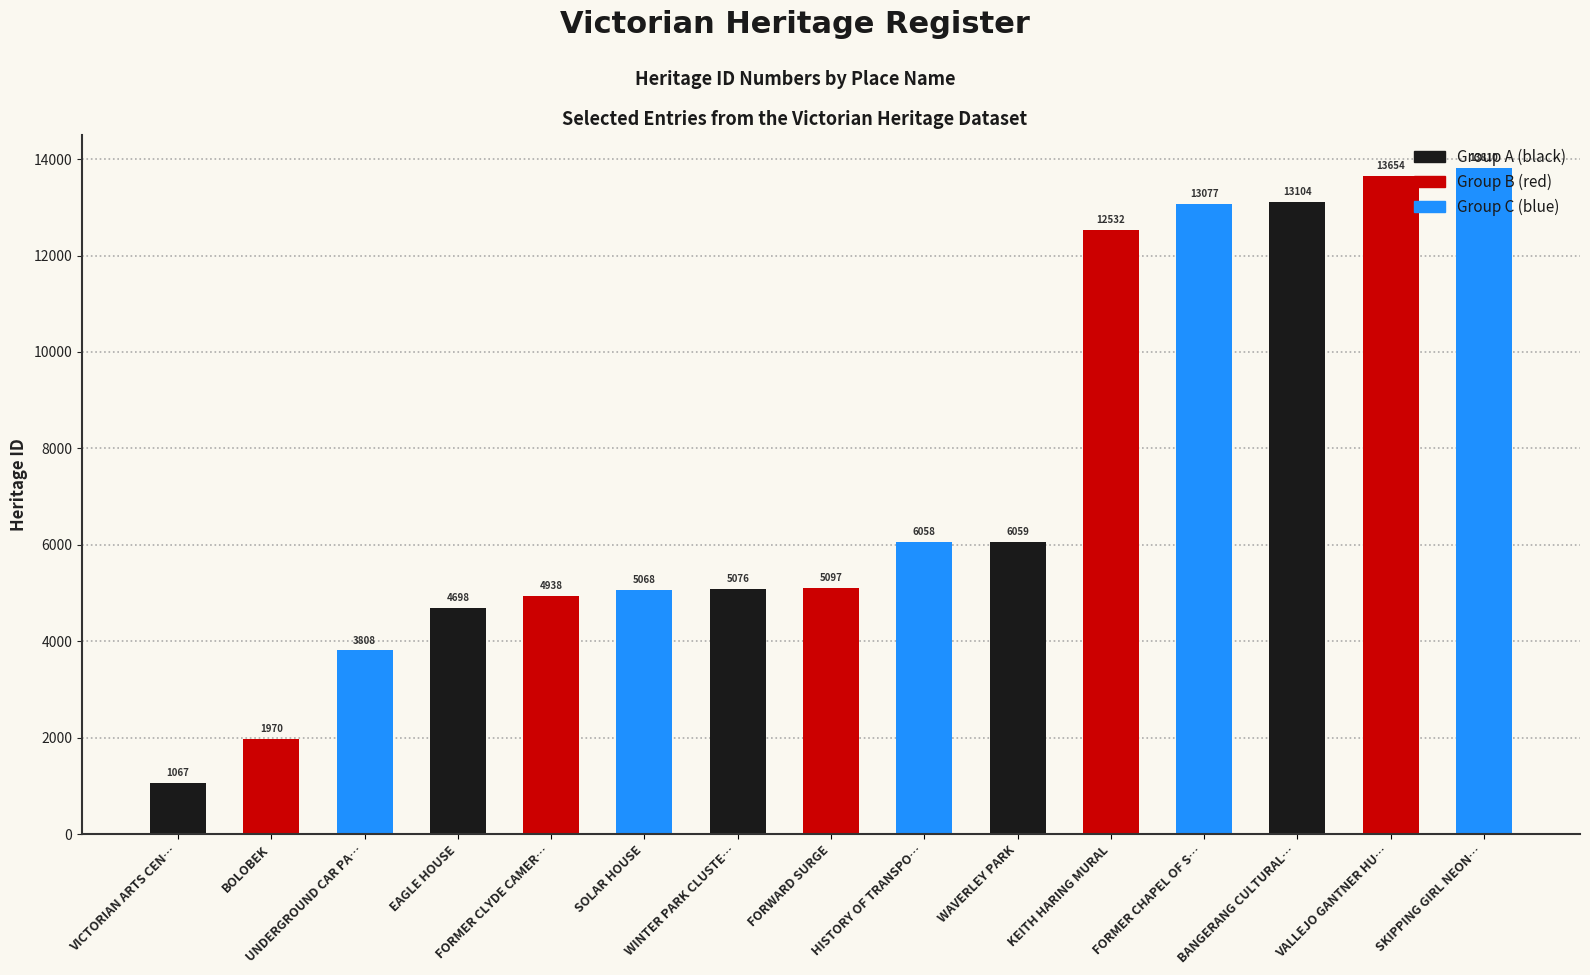

Where is the data nearest to the value 7438?

WAVERLEY PARK